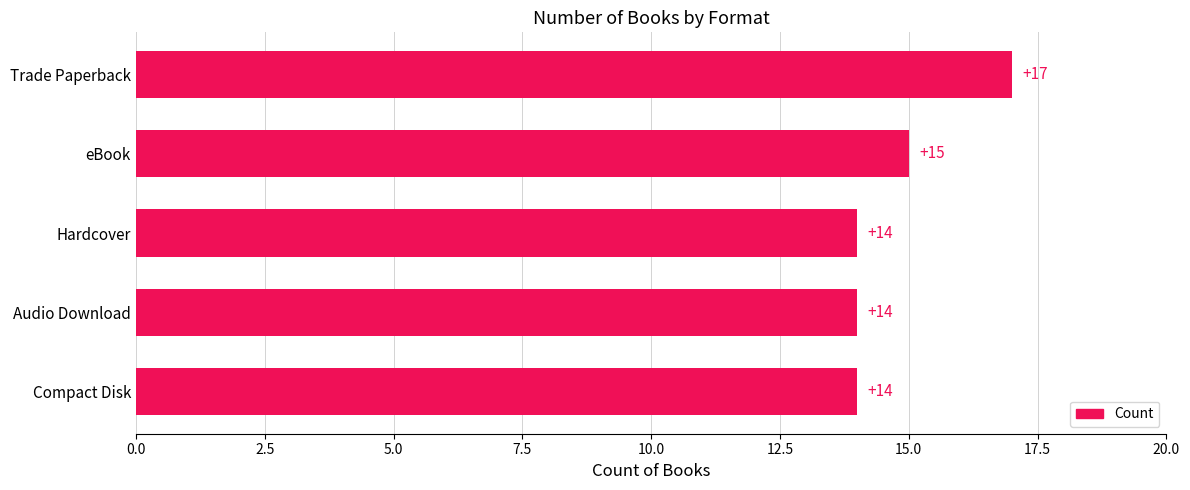

At which label is the value closest to 15?

eBook